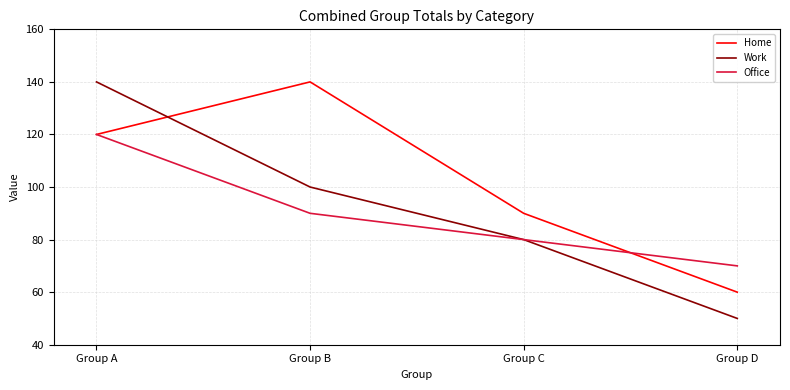

What is the total value across all series at Group C?

250